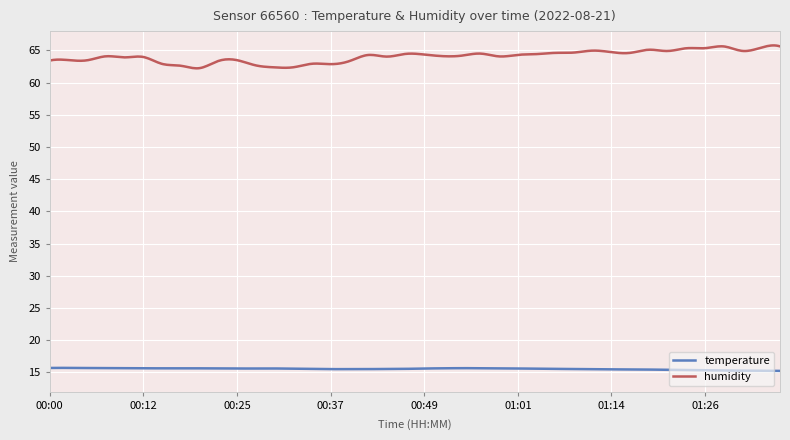

Which series has the largest total across all categories?

humidity